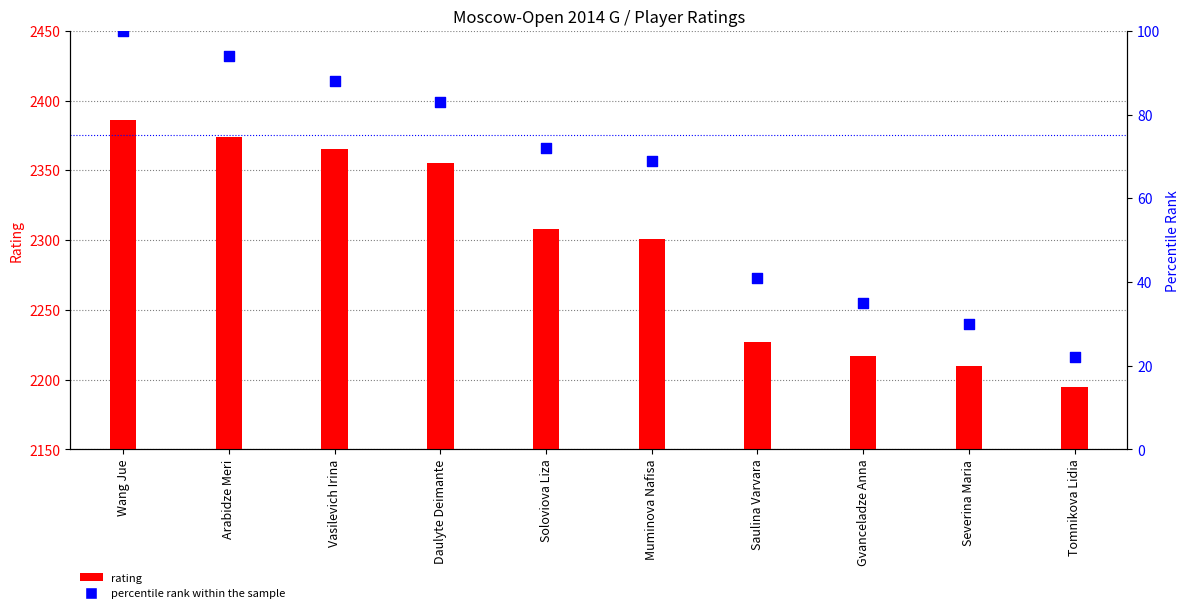

Is the value of percentile rank within the sample at Gvanceladze Anna greater than the value of rating at Tomnikova Lidia?

No